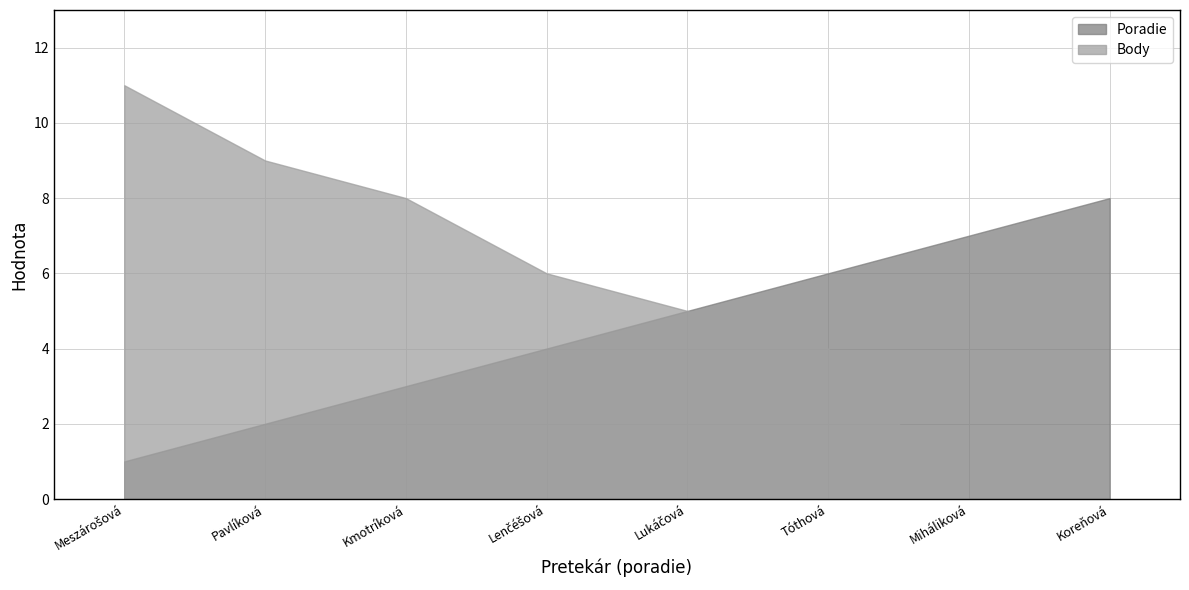

At Tóthová, list the series in order from smallest to largest.

Body, Poradie